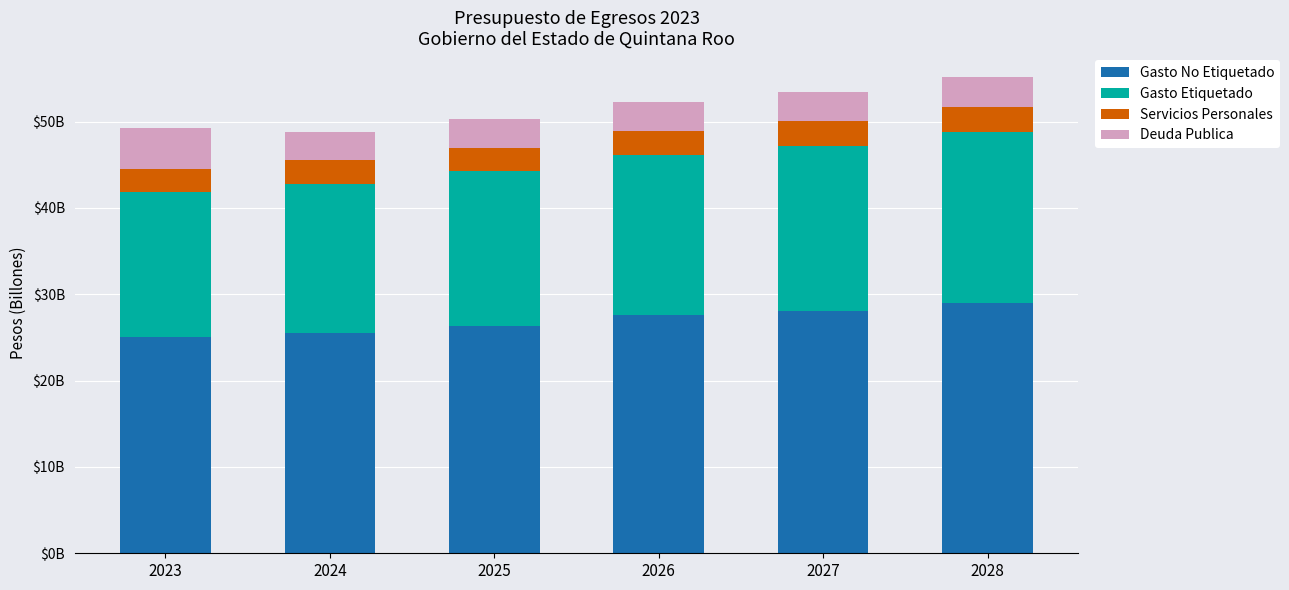

What are all the series names shown in the legend?

Gasto No Etiquetado, Gasto Etiquetado, Servicios Personales, Deuda Publica